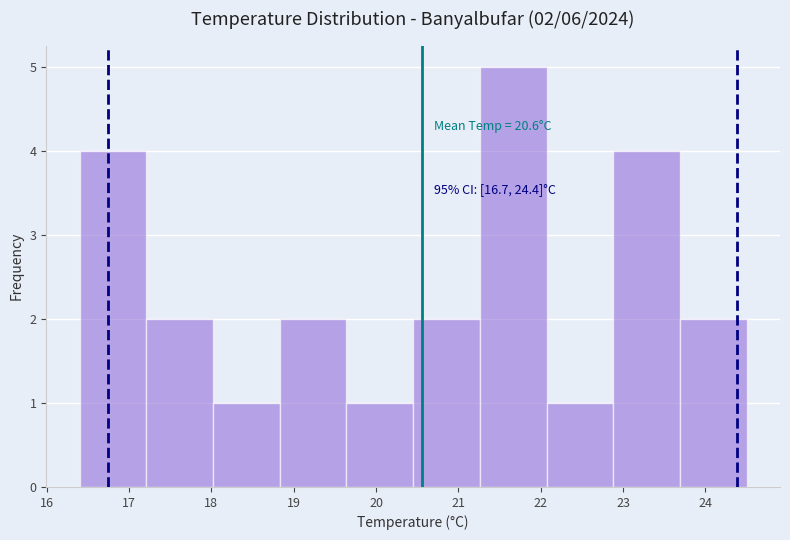

Over which range of the x-axis is the bar tallest?

21.26 to 22.07